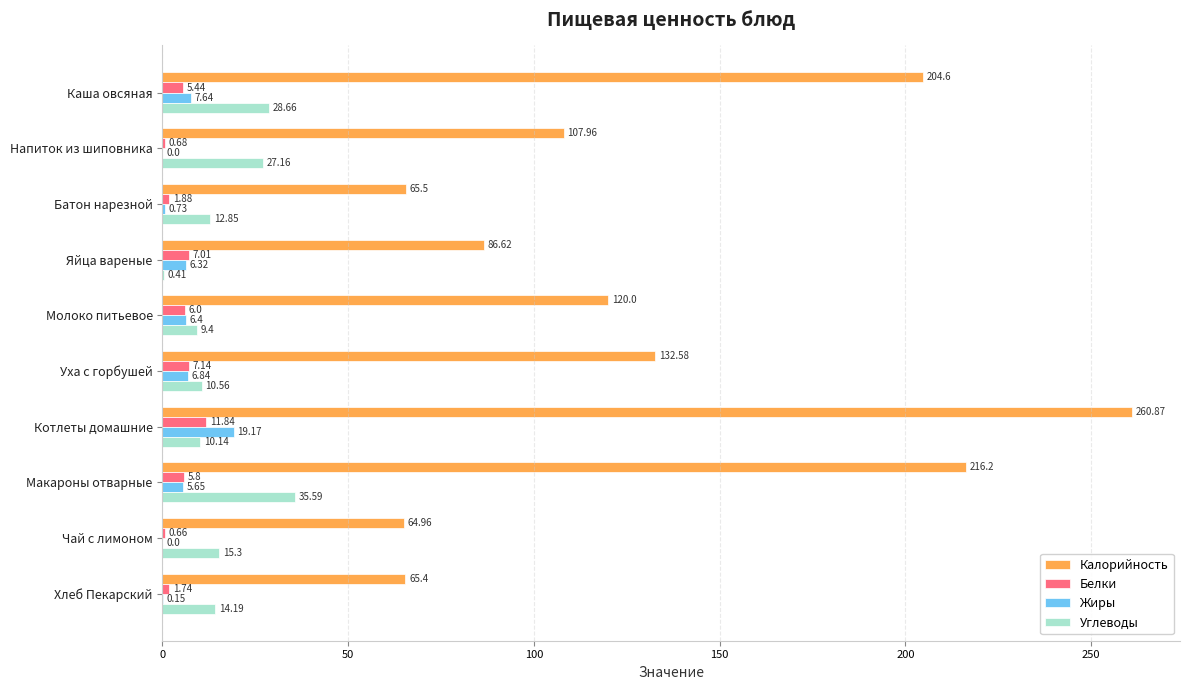

Which series has the largest range (max minus min)?

Калорийность